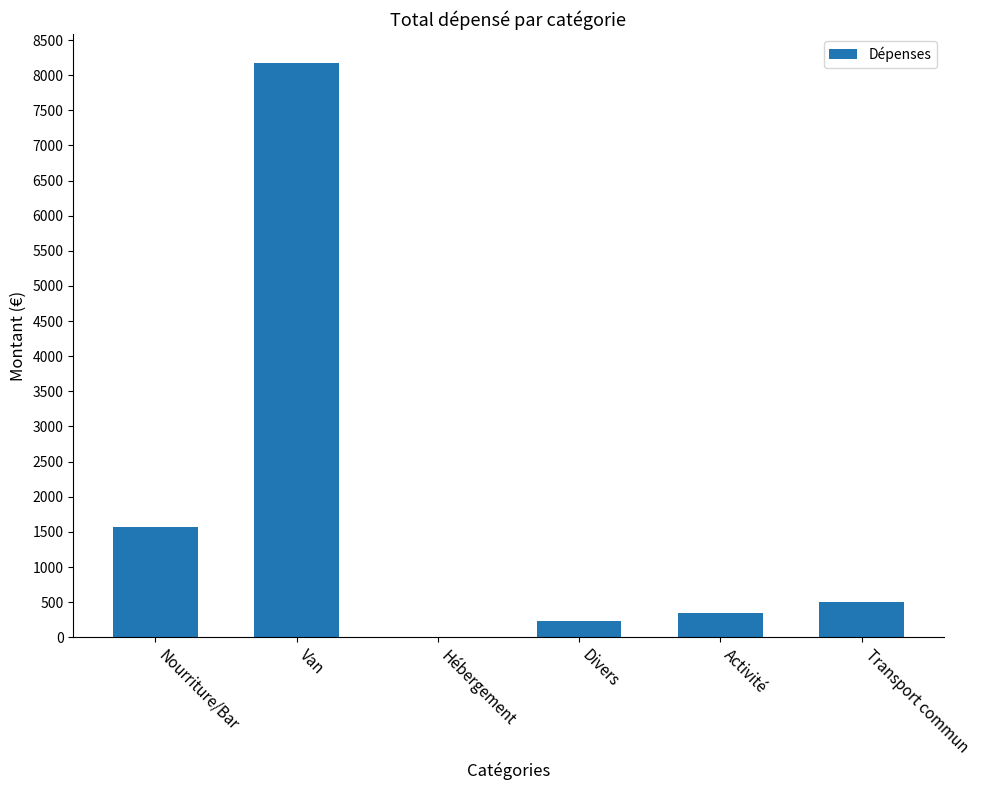

Is it true that the value at Van is 11002.3?

False